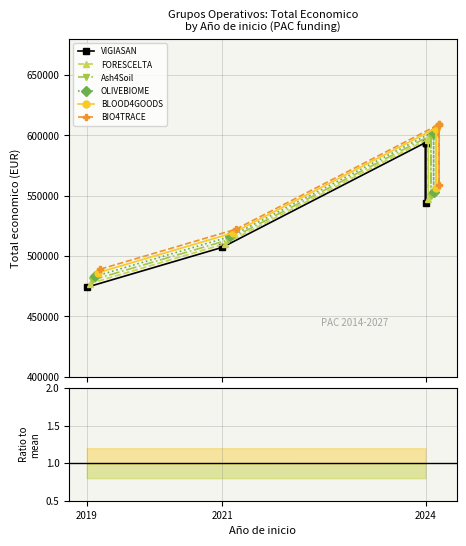

Rank the series by their average value, from lowest to highest.

VIGIASAN, FORESCELTA, Ash4Soil, OLIVEBIOME, BLOOD4GOODS, BIO4TRACE